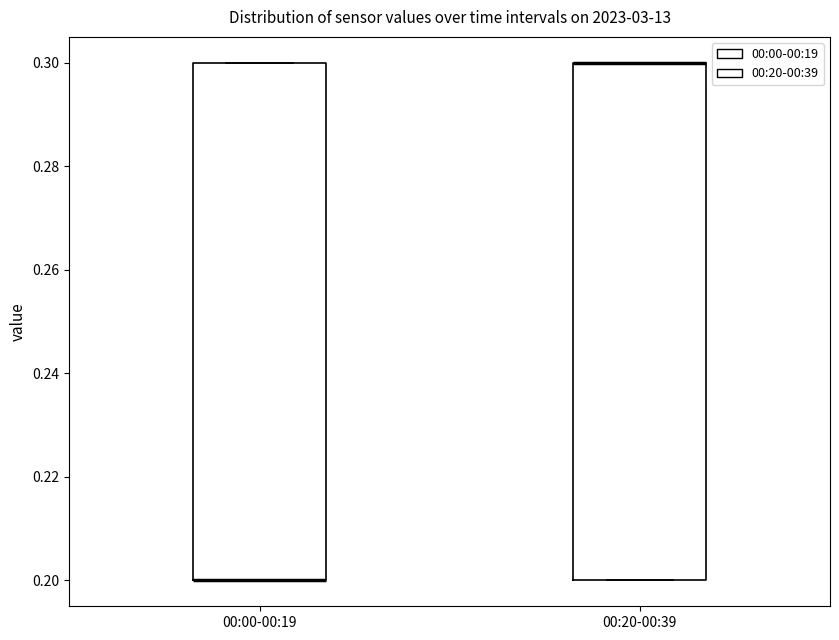

Reading left to right, transcribe this box plot: for each box, give where its median line is, the range the box spans, and where its two whiskers end, as read against the y-axis. The values are not printed on the chart, so give them approximately, as read against the axis.

00:00-00:19: median 0.2 (drawn on the box's lower edge), box 0.2 to 0.3, whiskers 0.2 to 0.3
00:20-00:39: median 0.3 (drawn on the box's upper edge), box 0.2 to 0.3, whiskers 0.2 to 0.3